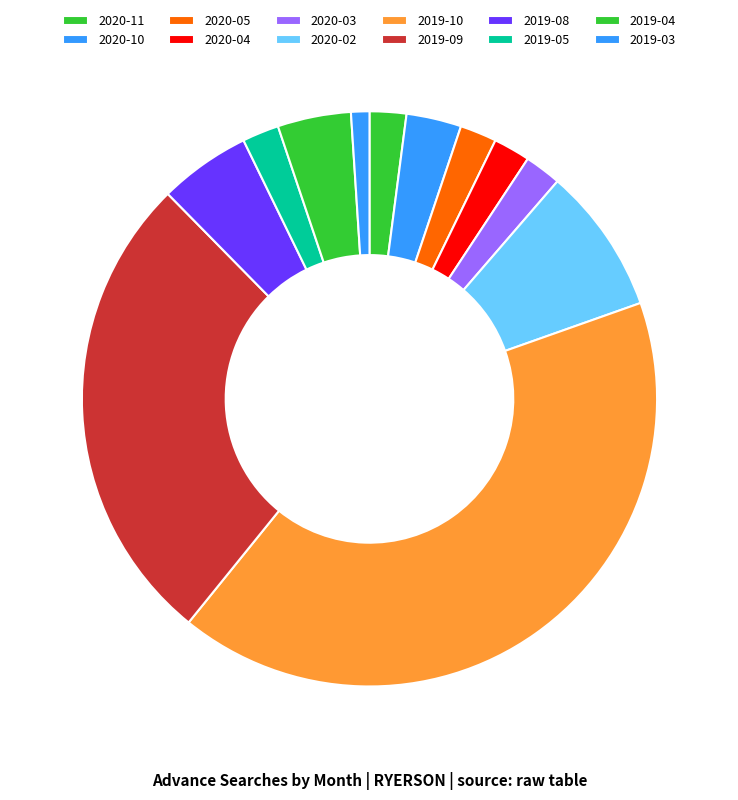

Count the number of slices in the pie.

12